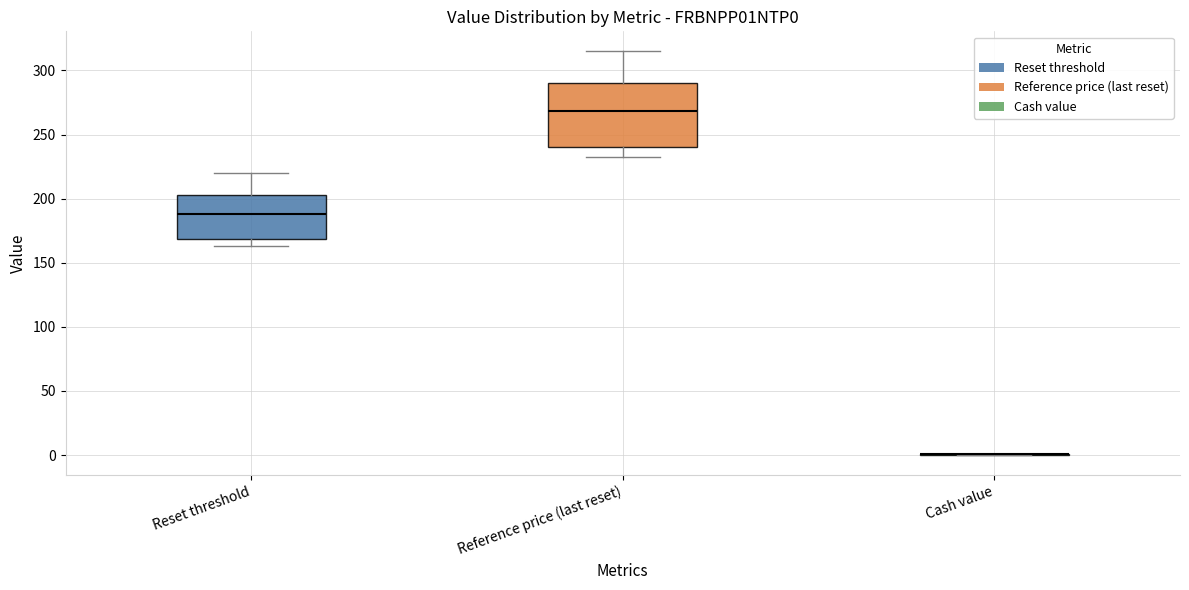

Reading left to right, read every box against the y-axis: the position of its median line, the range the box covers, and the ends of its whiskers. The values are not printed on the chart, so give them approximately, as read against the axis.

Reset threshold: median 190, box 170 to 205, whiskers 165 to 220
Reference price (last reset): median 270, box 240 to 290, whiskers 235 to 315
Cash value: box collapsed to a line at 0, whiskers 0 to 0